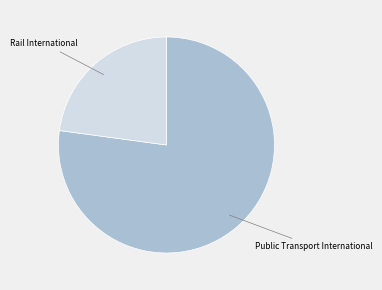

Between Public Transport International and Rail International, which is larger?

Public Transport International